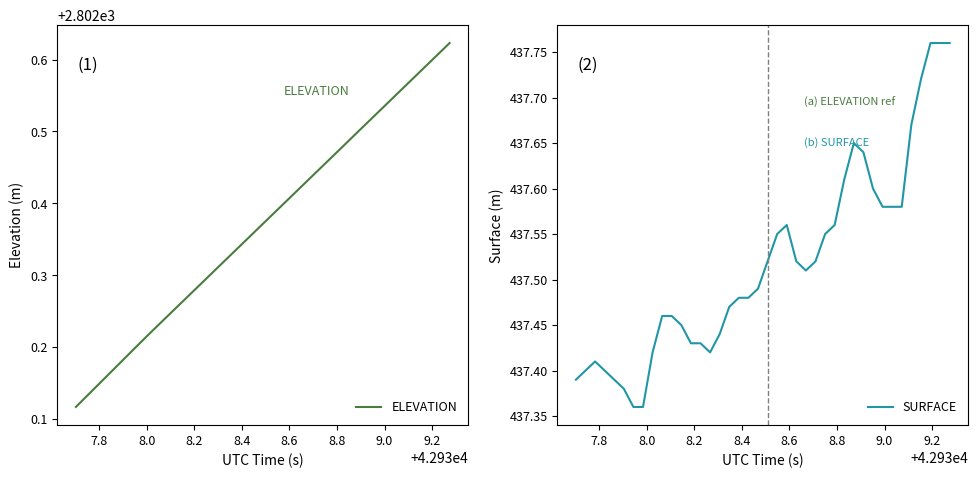

List the series in order of their peak value, lowest first.

SURFACE, ELEVATION